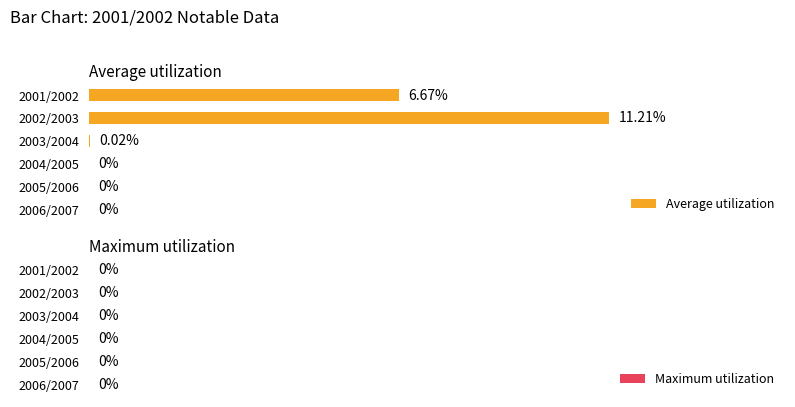

Are the bars horizontal?

Yes